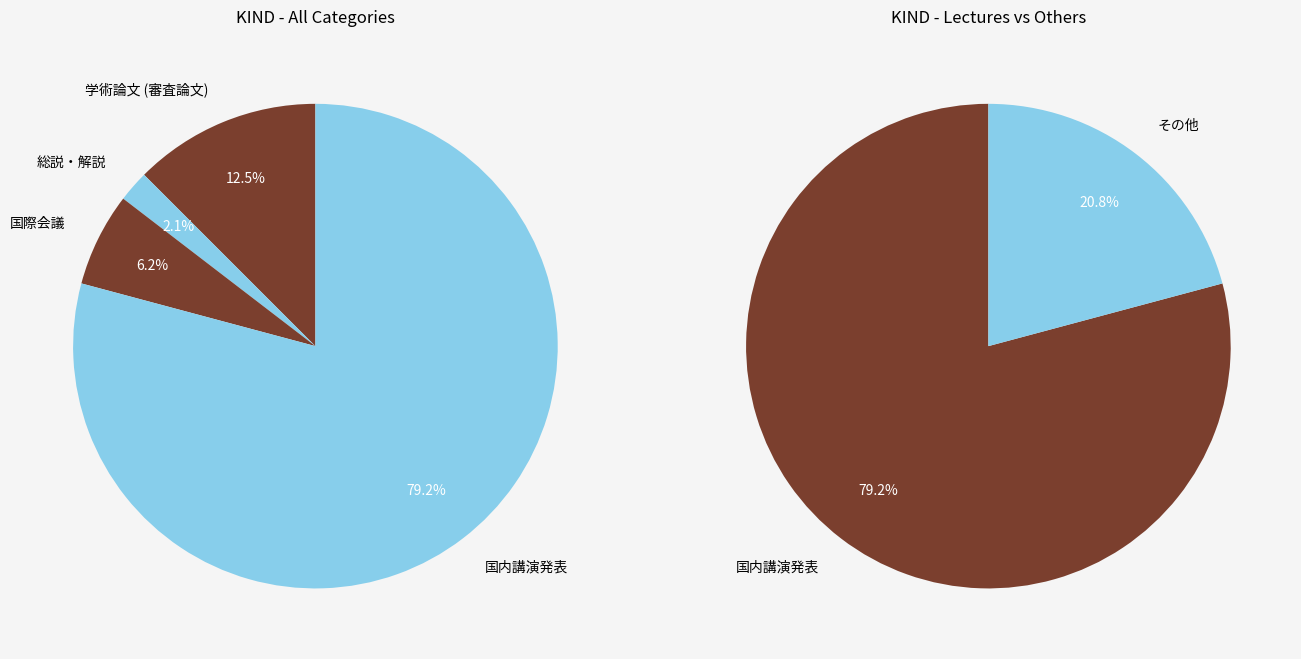

How many slices are in this pie chart?

4